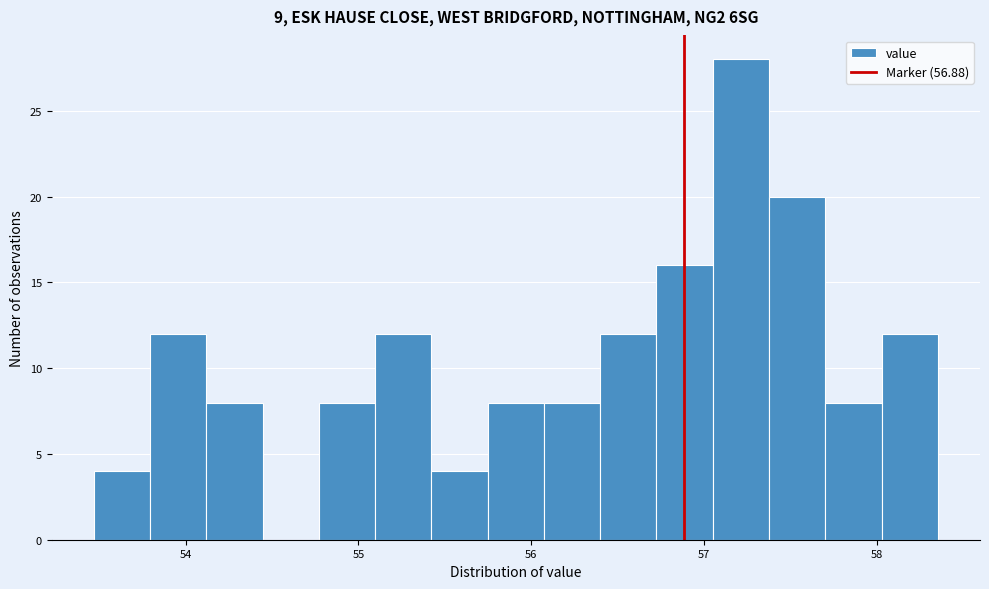

Read against the x-axis, roughly where is the centre of the tallest bar?

57.2